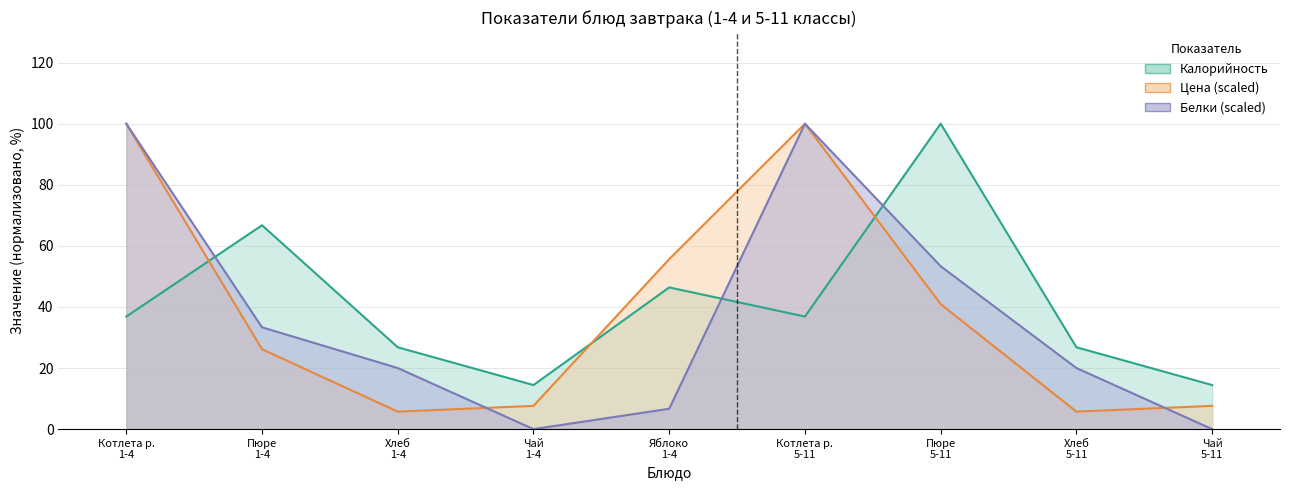

Rank the series by their maximum value, from lowest to highest.

Цена, Калорийность, Белки